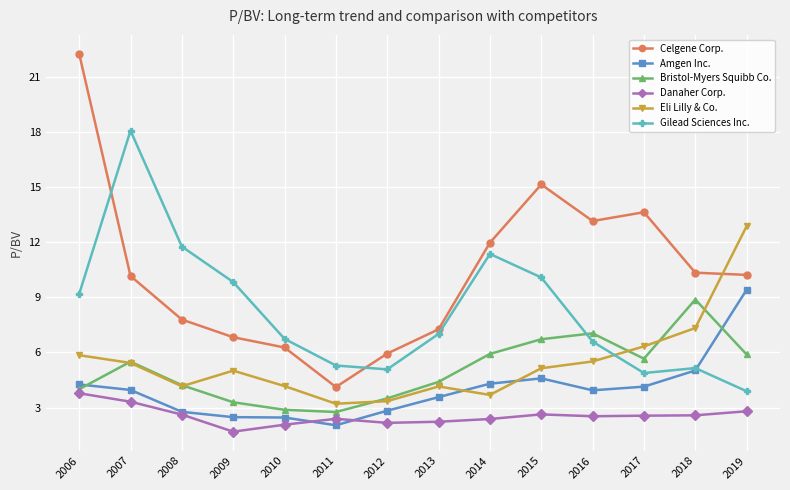

At which label does Bristol-Myers Squibb Co. first exceed 5?

2007